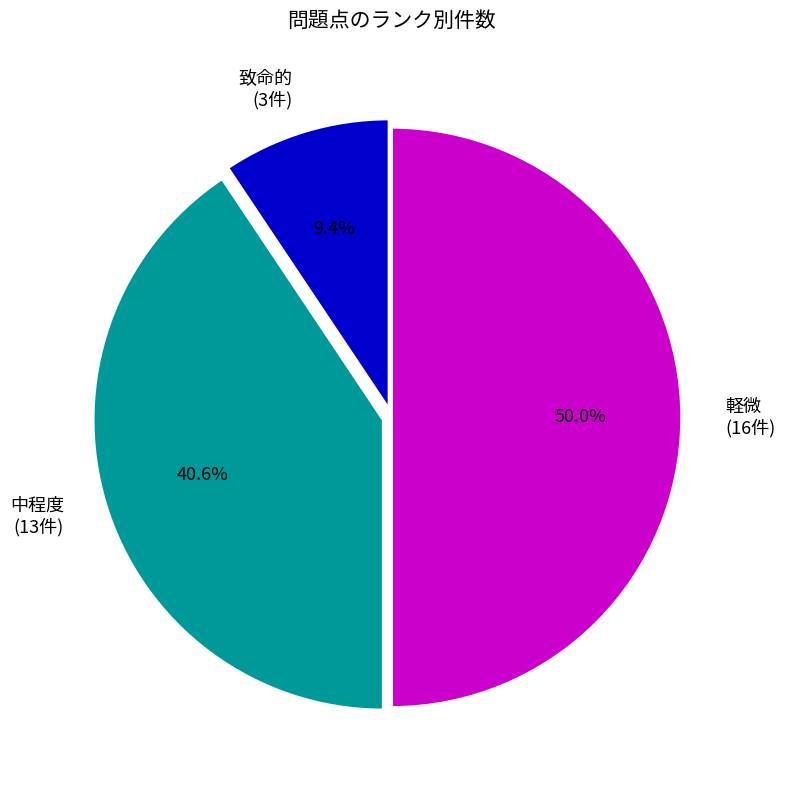

True or false: 軽微 accounts for 44% of the total.

False